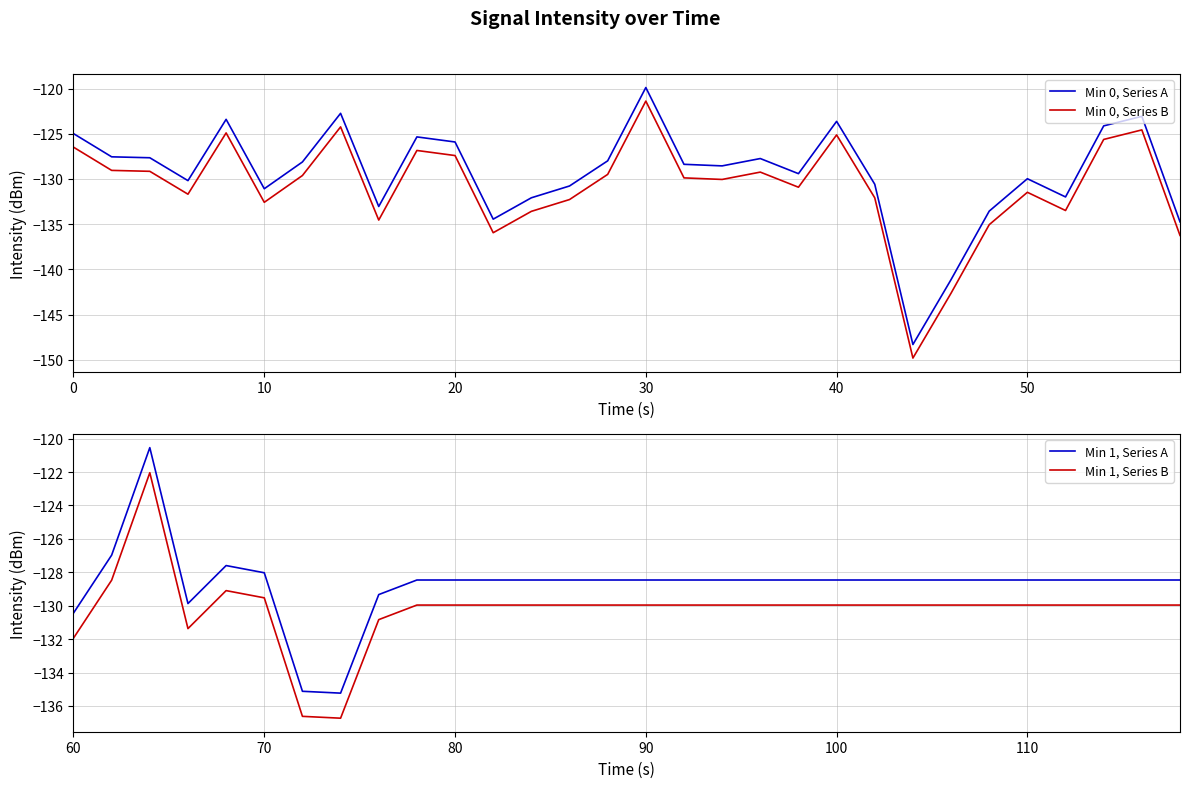

The value of Min 0, Series B at 40 is -125.1. True or false?

True